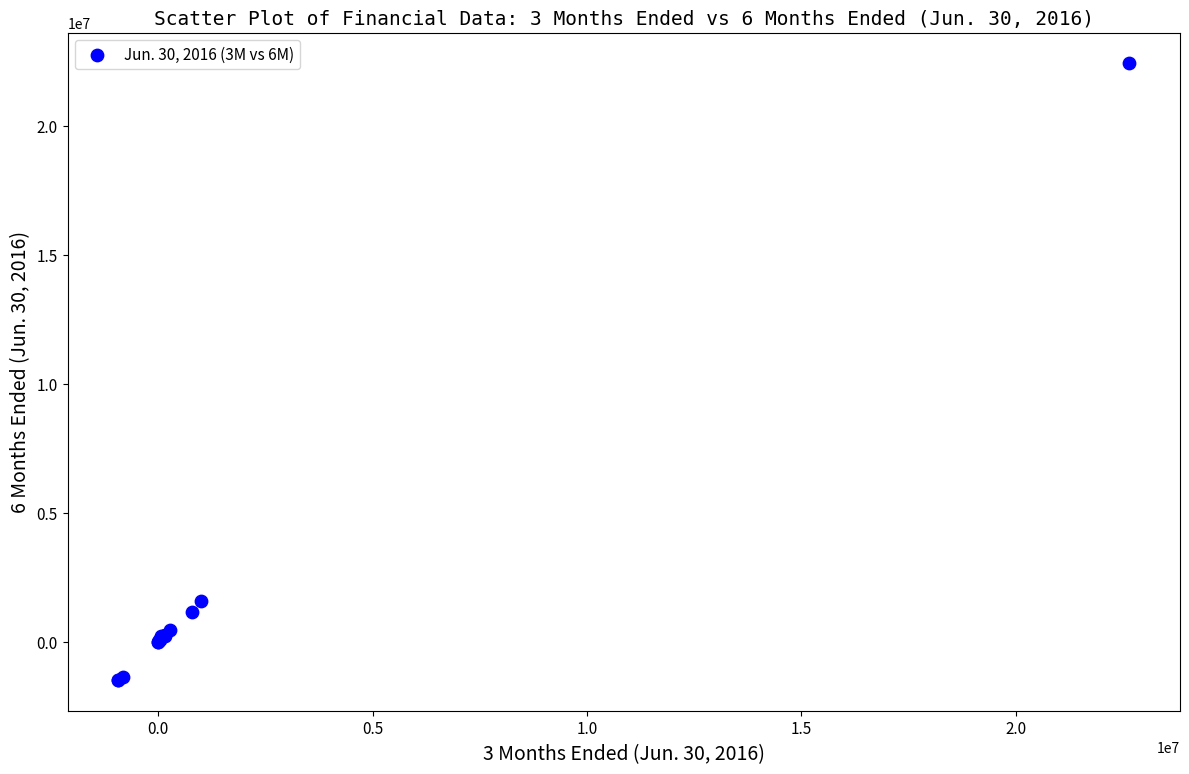

What Y value in the scatter plot is closest to 10467033?

1584962.0